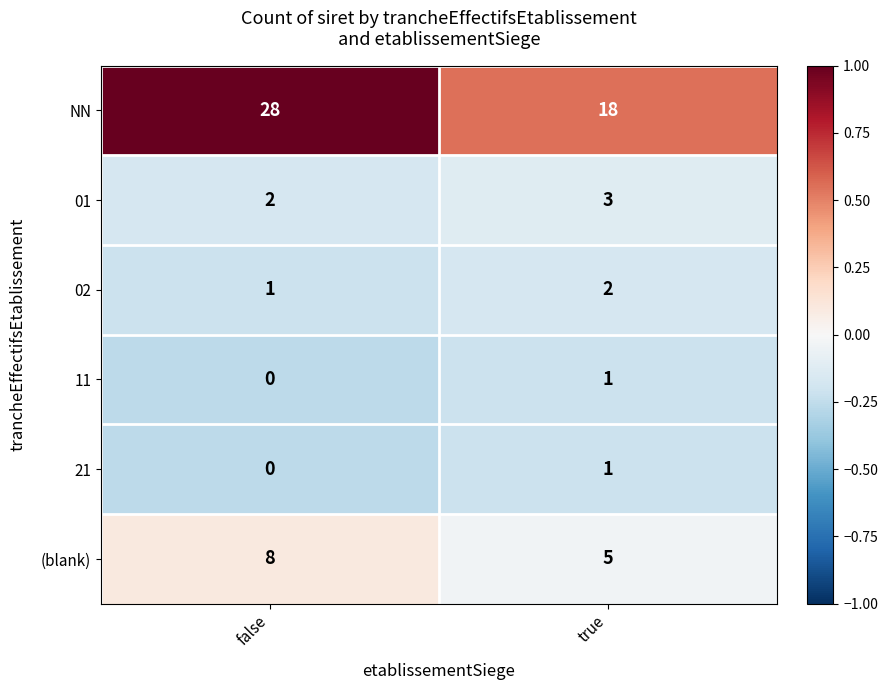

Where is 01 nearest to the value 2?

false